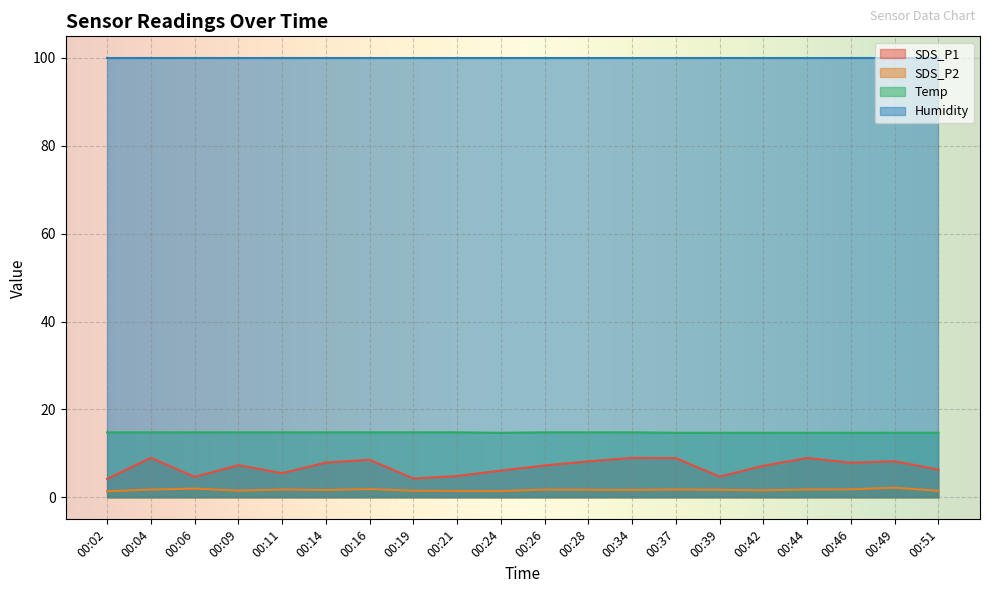

List the series in order of their peak value, highest first.

Humidity, Temp, SDS_P1, SDS_P2